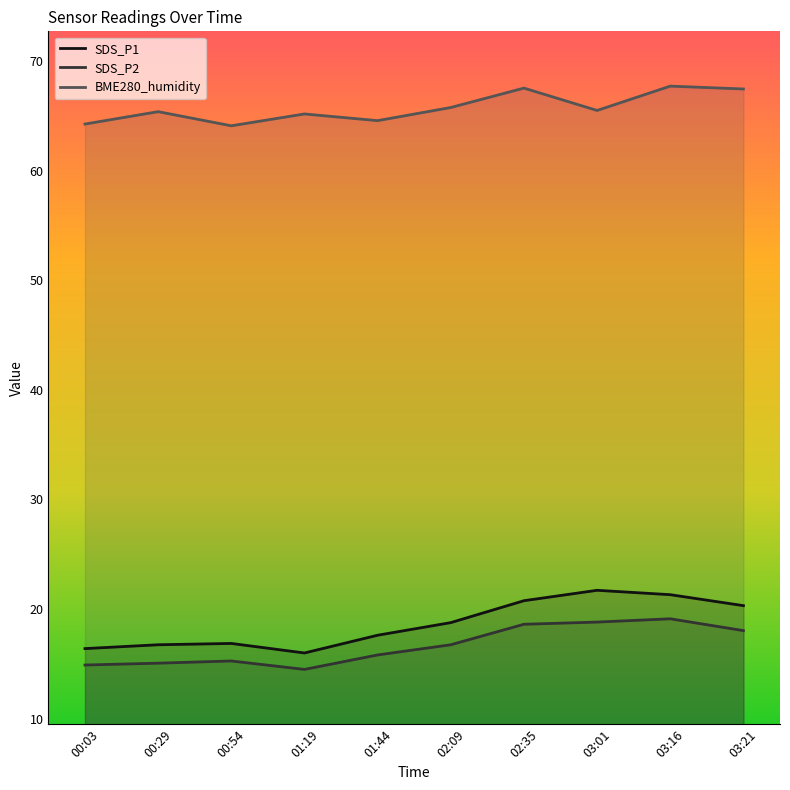

List the labels in order of SDS_P2 value, largest first.

03:16, 03:01, 02:35, 03:21, 02:09, 01:44, 00:54, 00:29, 00:03, 01:19